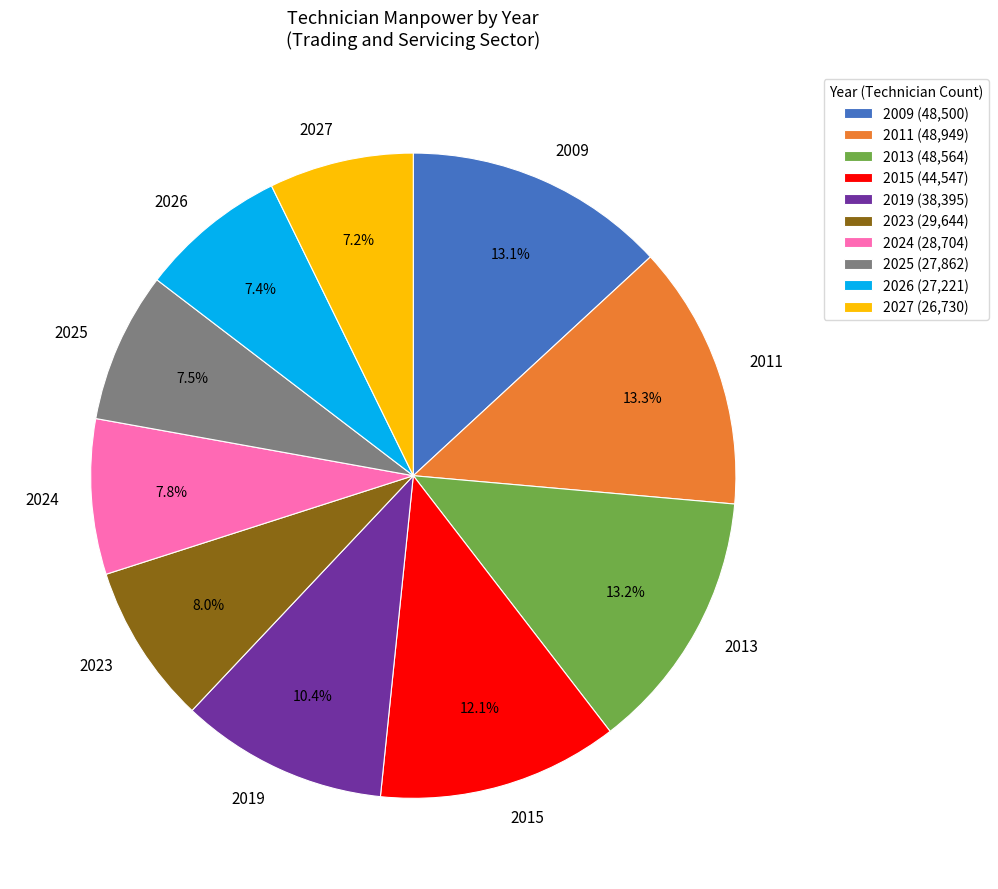

Is it true that 2019 is 1% of the pie?

False